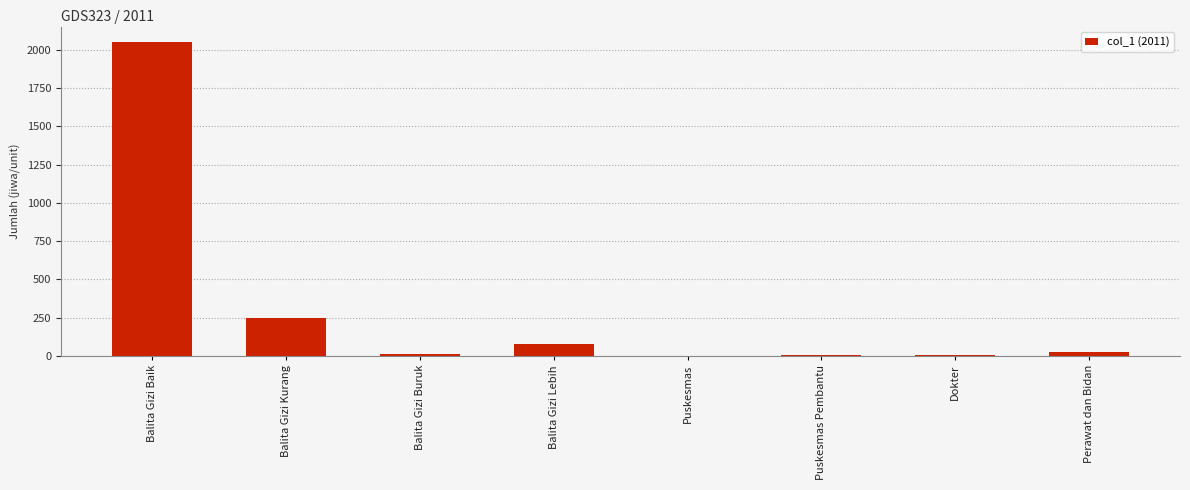

At which label is the value closest to 1026?

Balita Gizi Kurang